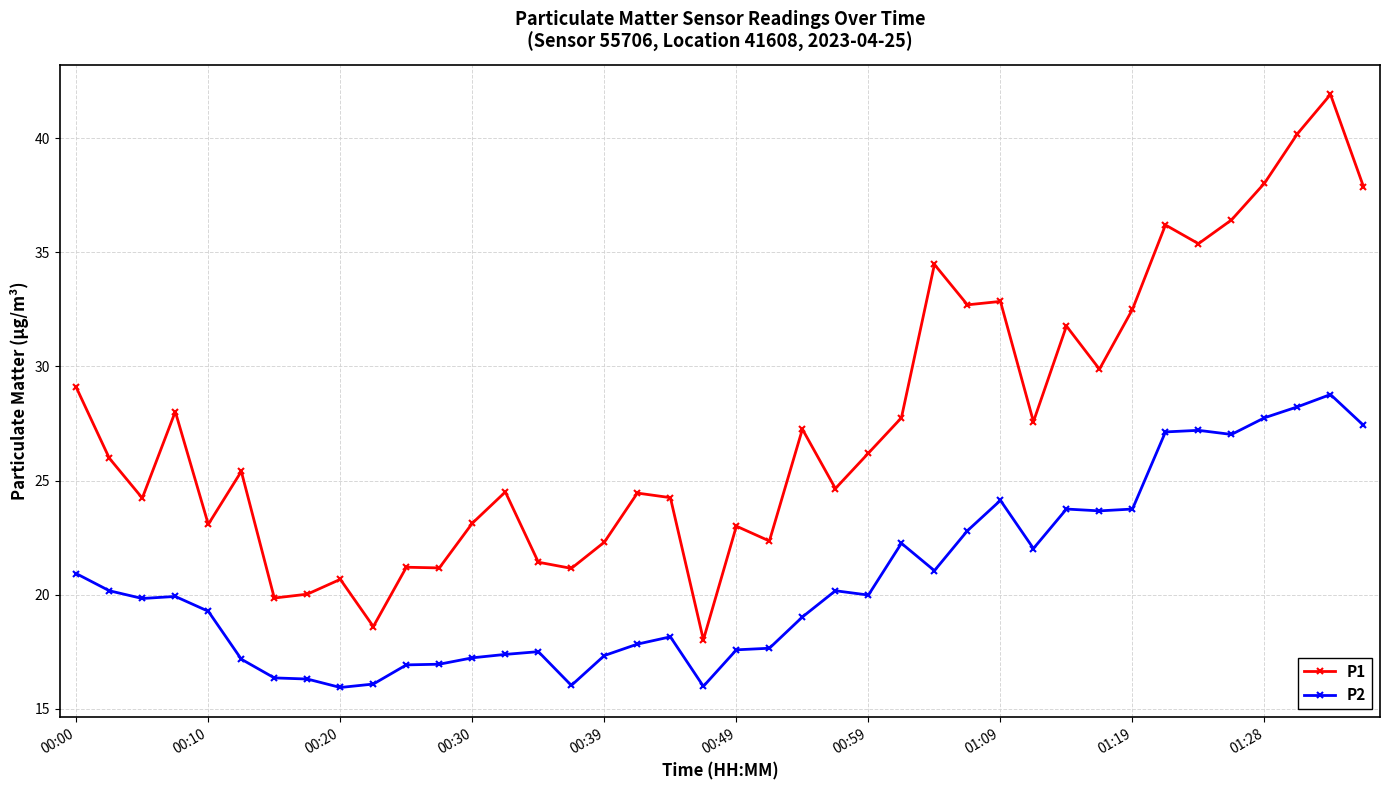

True or false: P2 has more than 0 interior local peaks.

True